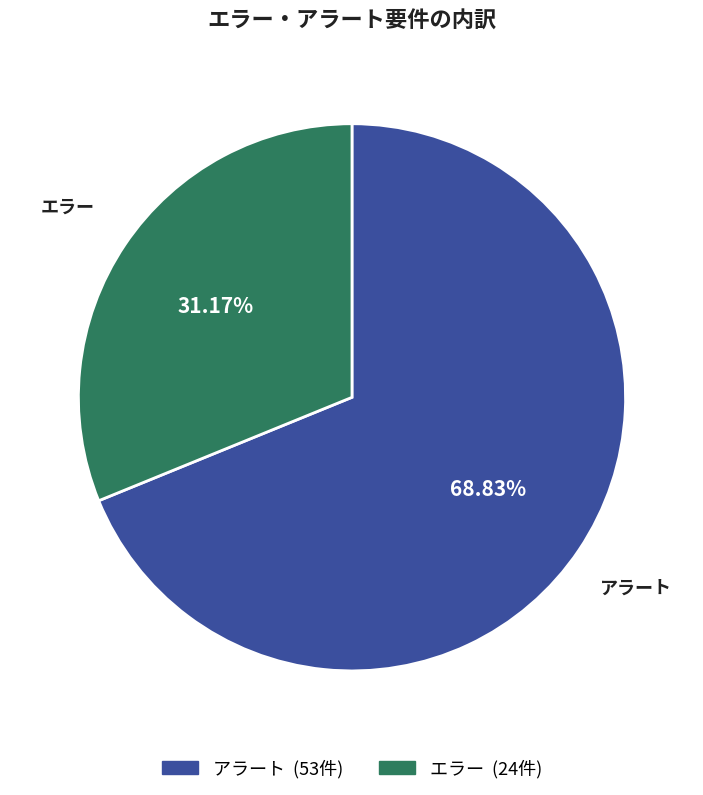

Which slice is the smallest?

エラー